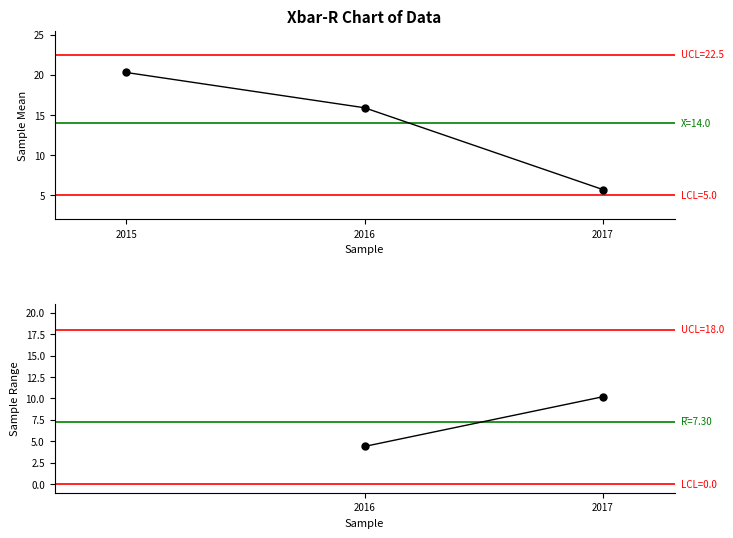

What is the difference between the values at 2015 and 2017?

14.6